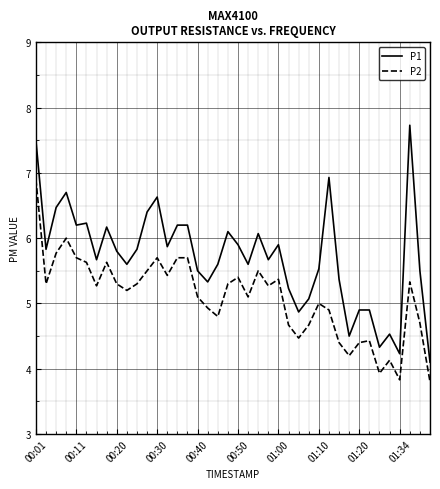

Count the number of categories in the chart.

40